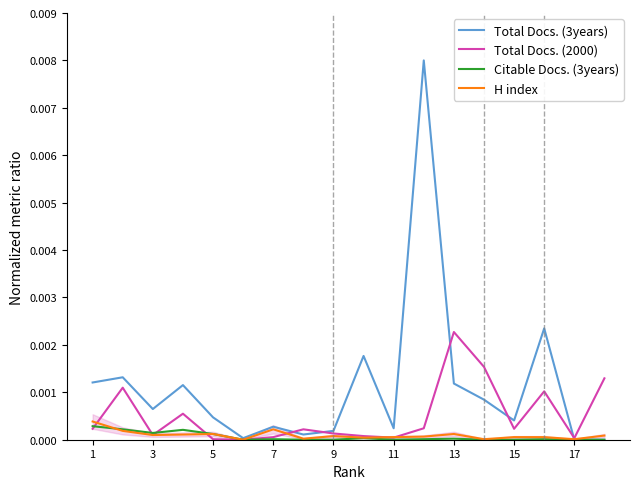

Reading left to right, transcribe all the data shown in this chart.

Total Docs. (3years): 0.0	0.0	0.0	0.0	0.0	0.0	0.0	0.0	0.0	0.0	0.0	0.0	0.0	0.0	0.0	0.0	0.0	0.0
Total Docs. (2000): 0.0	0.0	0.0	0.0	0.0	0.0	0.0	0.0	0.0	0.0	0.0	0.0	0.0	0.0	0.0	0.0	0.0	0.0
Citable Docs. (3years): 0.0	0.0	0.0	0.0	0.0	0.0	0.0	0.0	0.0	0.0	0.0	0.0	0.0	0.0	0.0	0.0	0.0	0.0
H index: 0.0	0.0	0.0	0.0	0.0	0.0	0.0	0.0	0.0	0.0	0.0	0.0	0.0	0.0	0.0	0.0	0.0	0.0